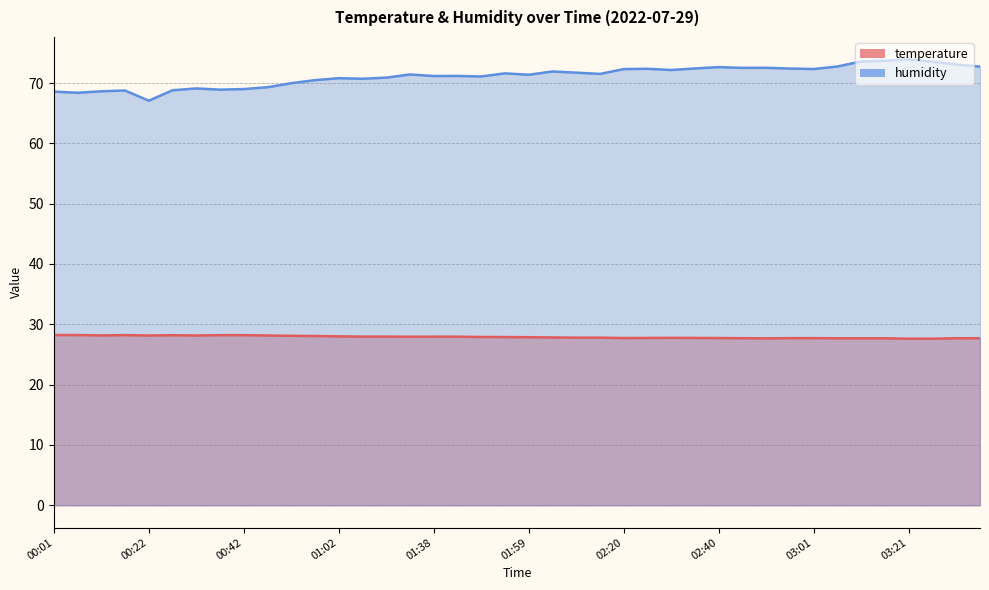

What is the sum of the humidity values at 00:42 and 02:35?

141.4